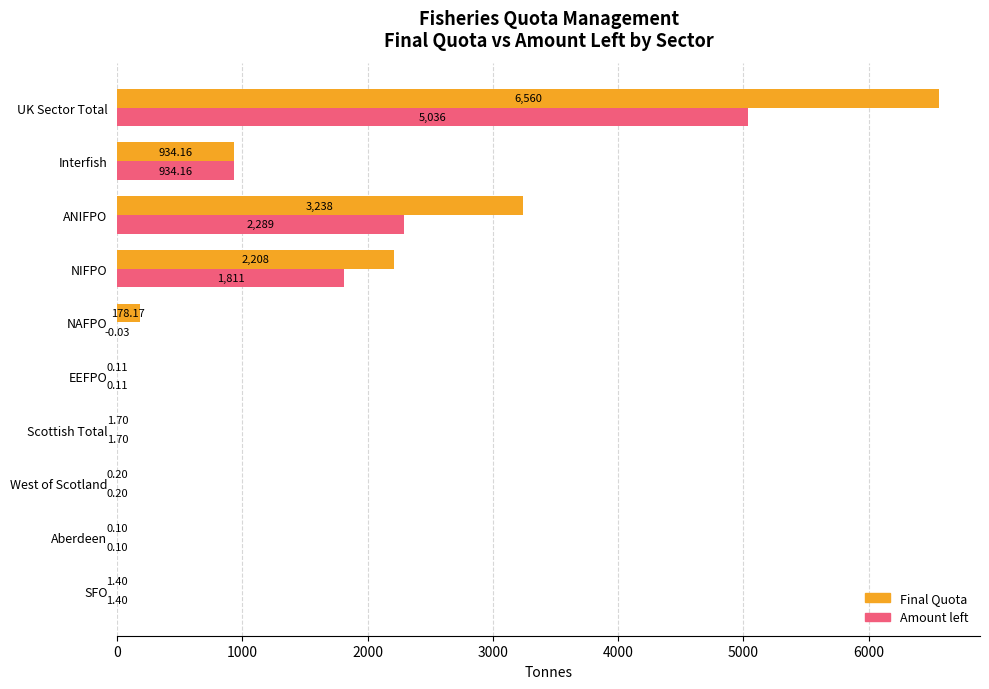

What is the sum of all Final Quota values?

13122.2